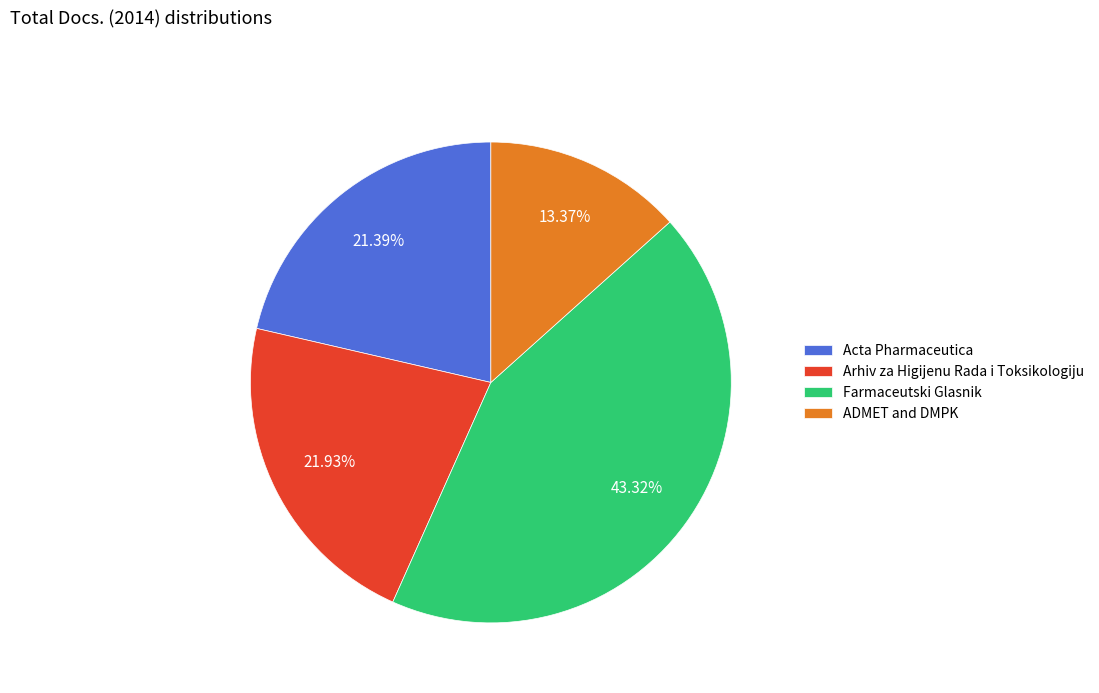

How many segments does this pie chart have?

4